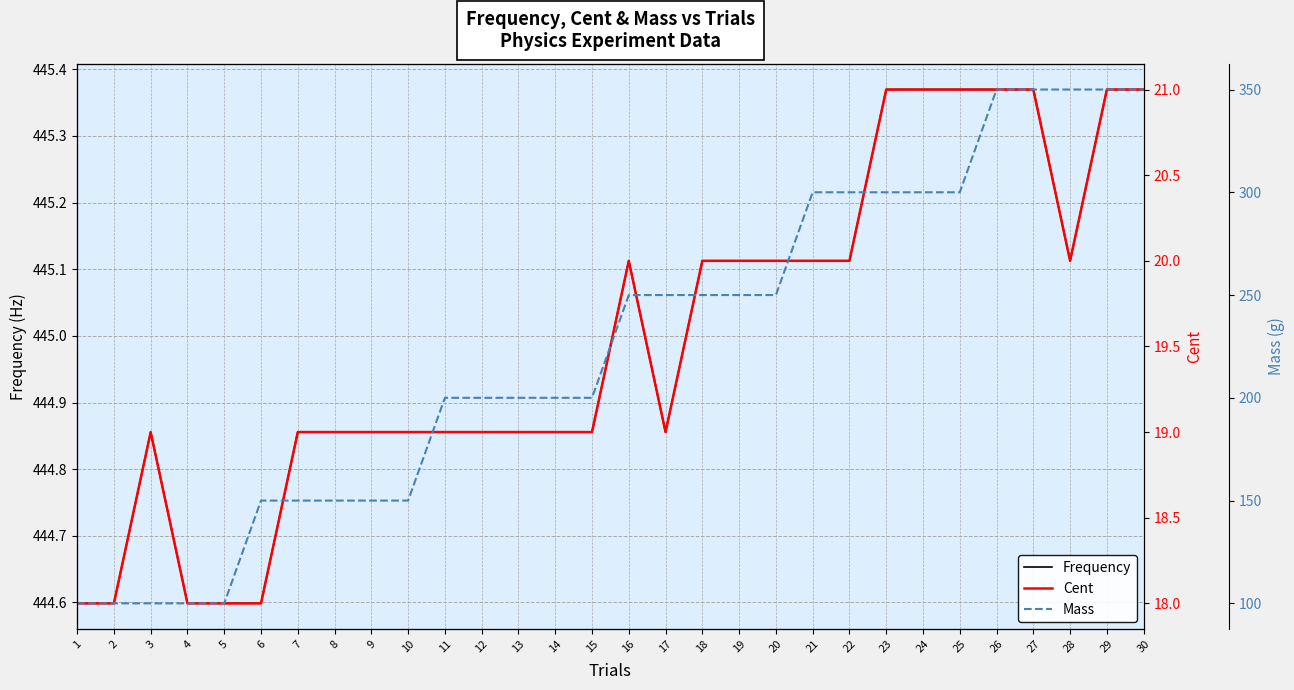

At which label does Cent first exceed 19?

16